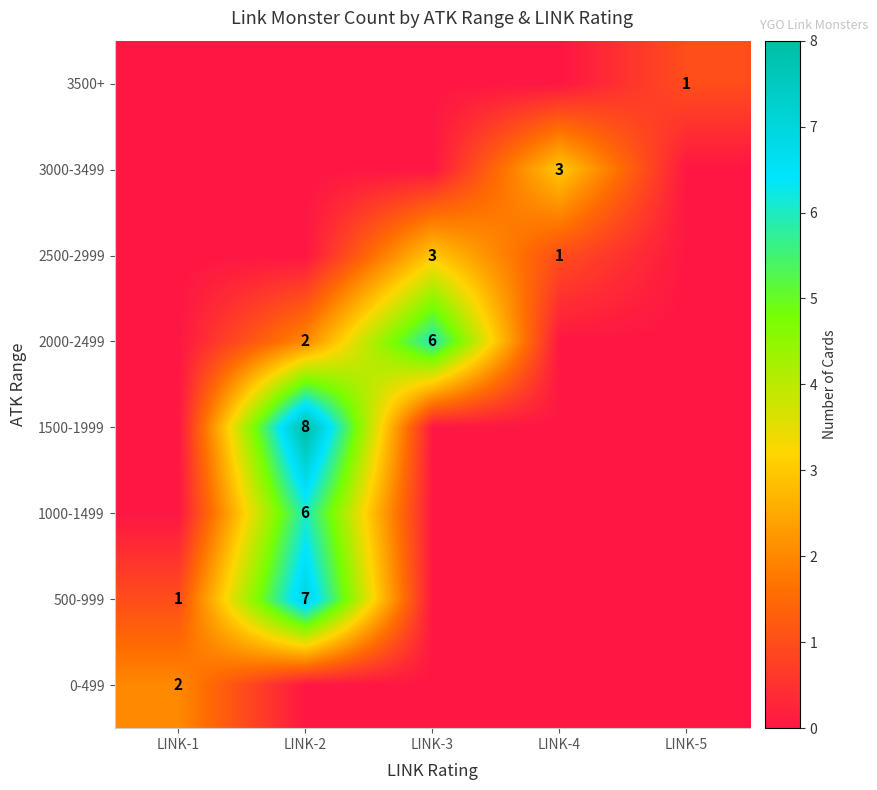

The 1500-1999 series shows 2 at LINK-2. True or false?

False